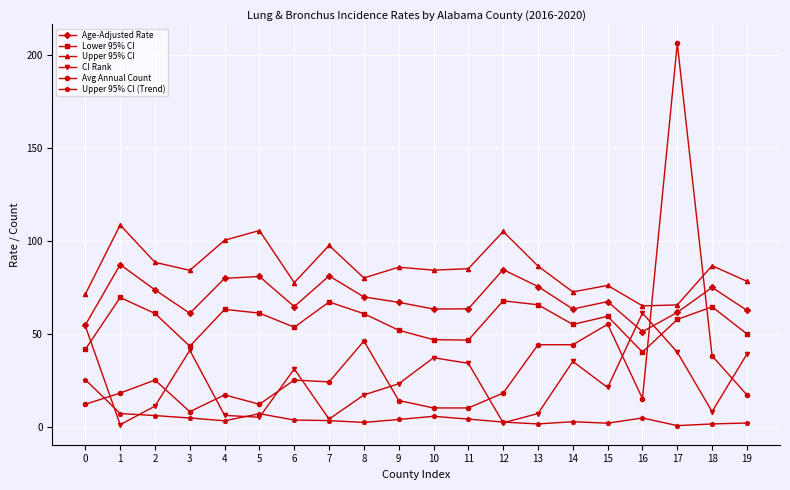

Between 7 and 9, which series saw the biggest shift?

CI Rank